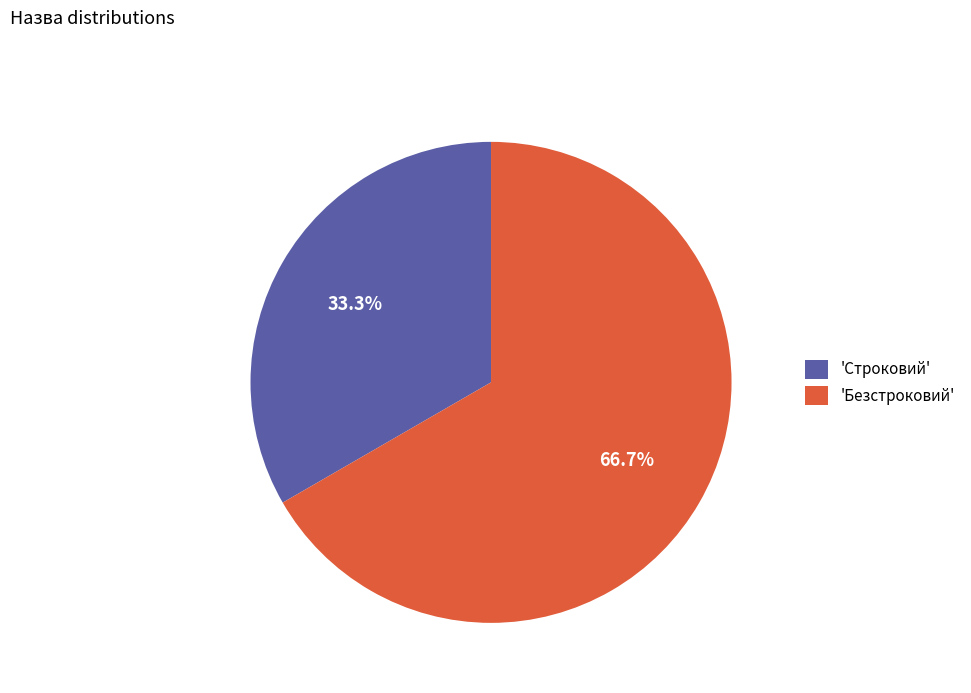

Rank the categories by value from lowest to highest.

'Строковий', 'Безстроковий'